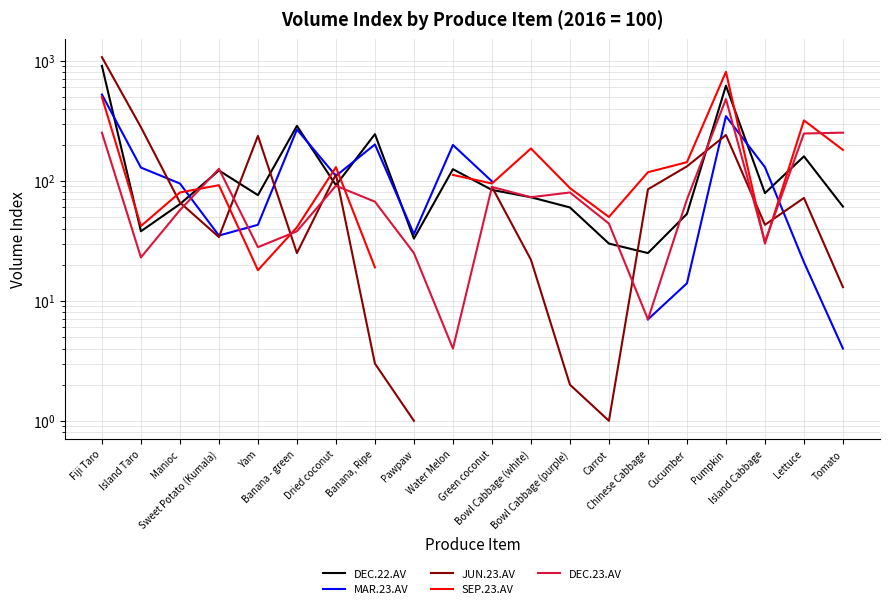

Is the value of JUN.23.AV at Water Melon greater than the value of SEP.23.AV at Pawpaw?

No